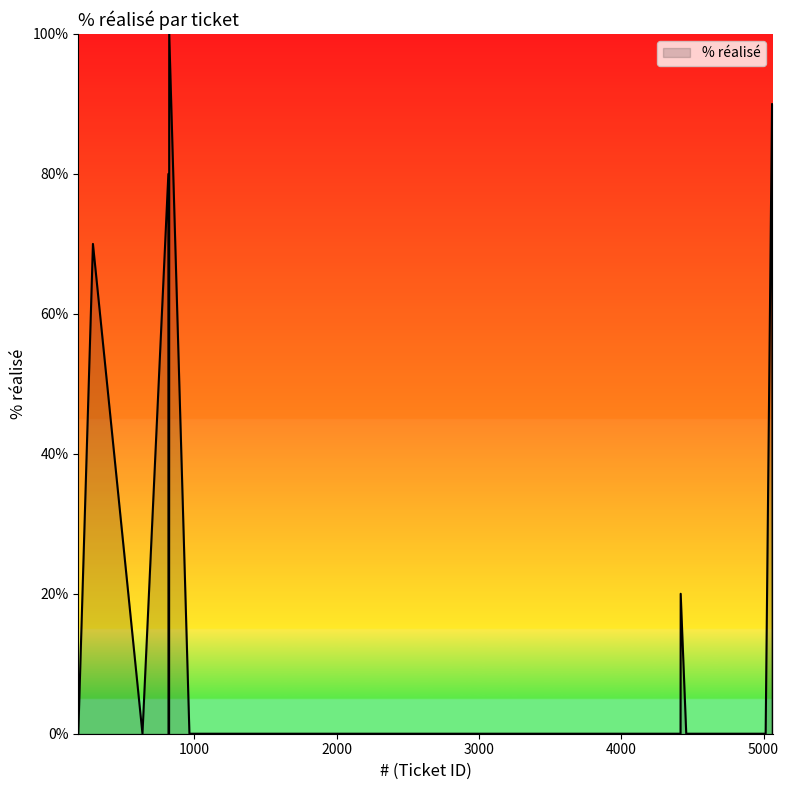

What is the greatest value displayed?

100